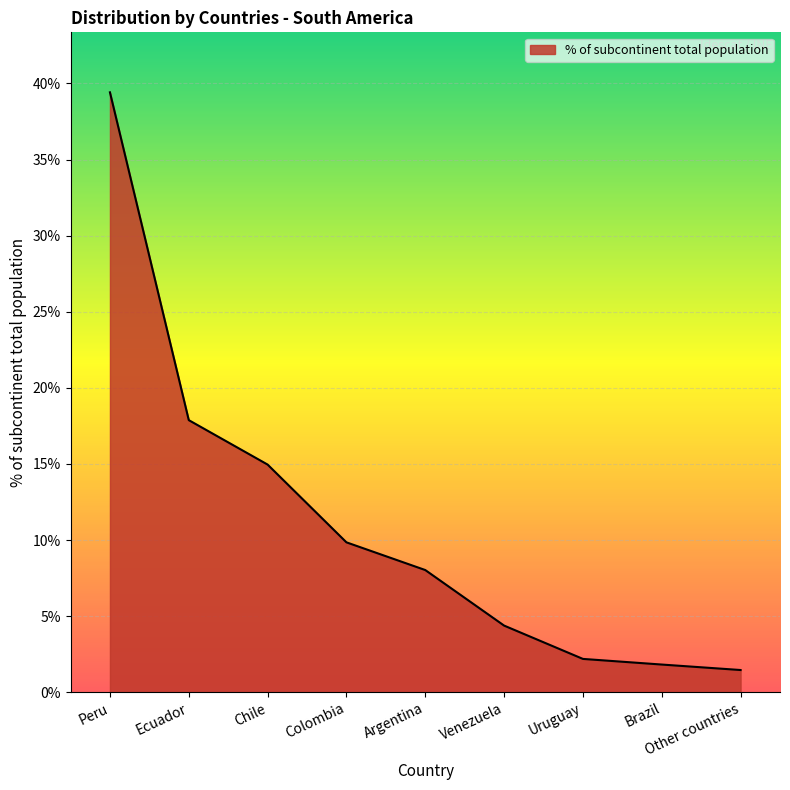

What position from the left is Uruguay?

7